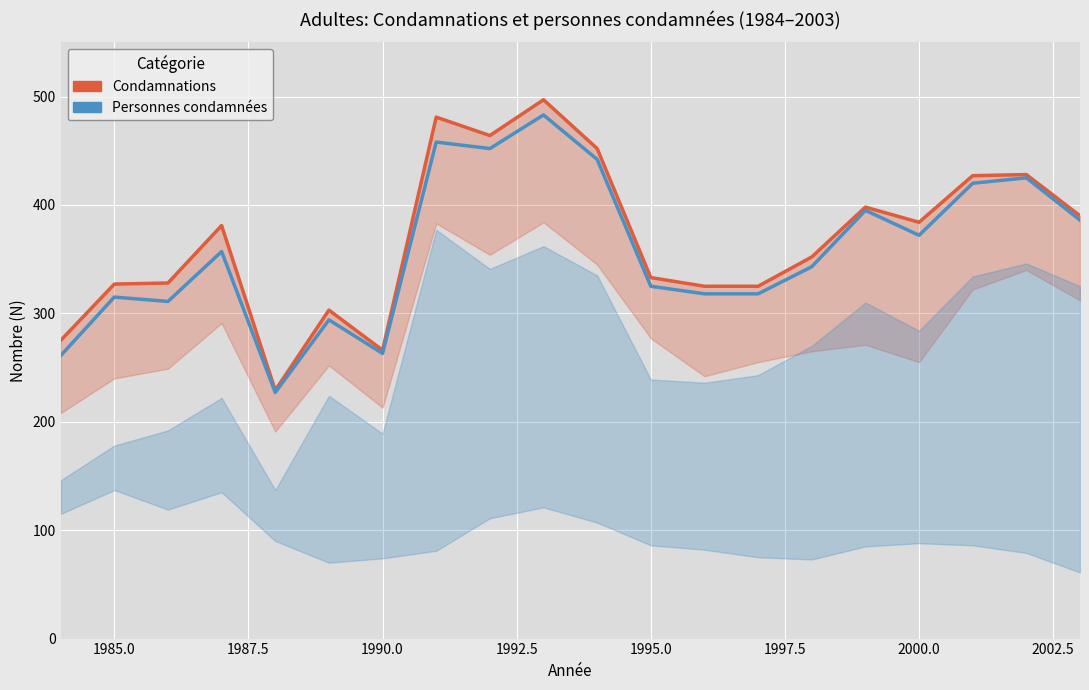

True or false: Personnes condamnées and Condamnations intersect in this chart.

False